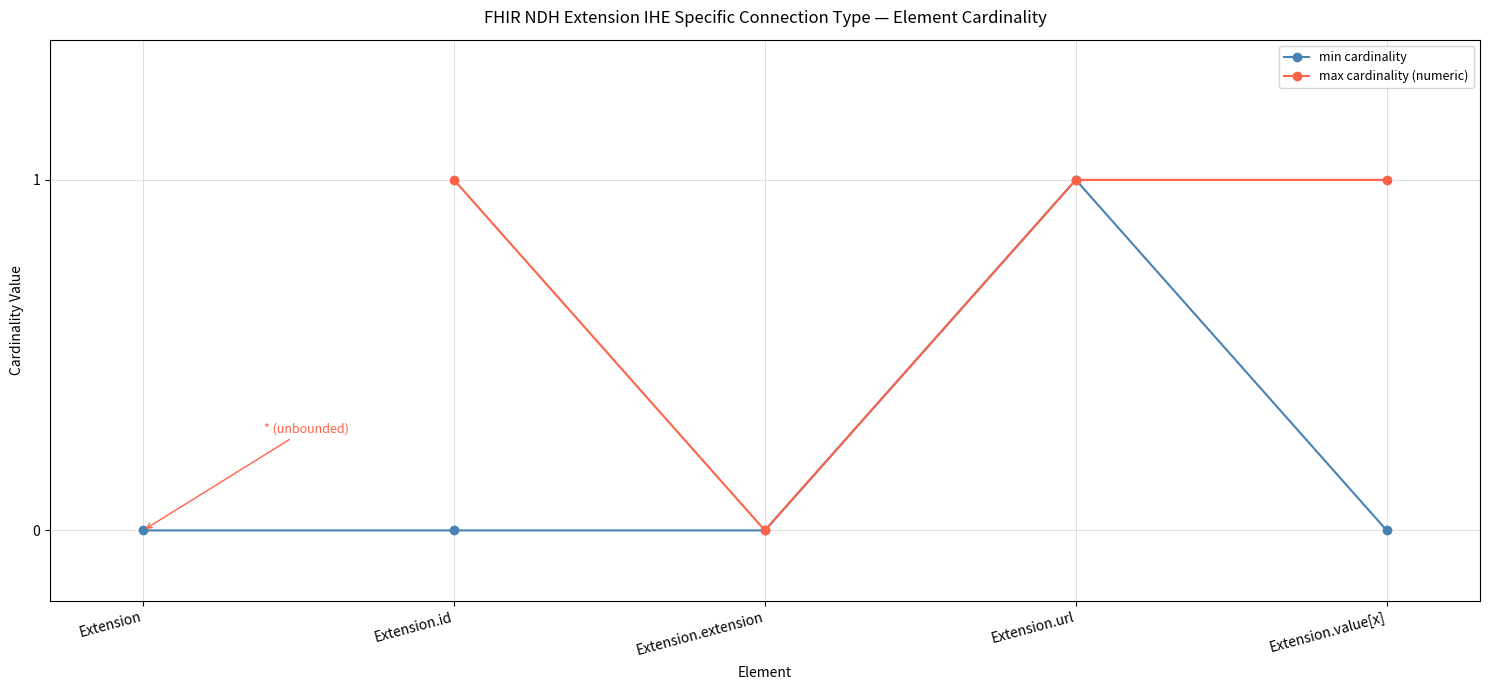

What is the total value across all series at Extension.url?

2.0